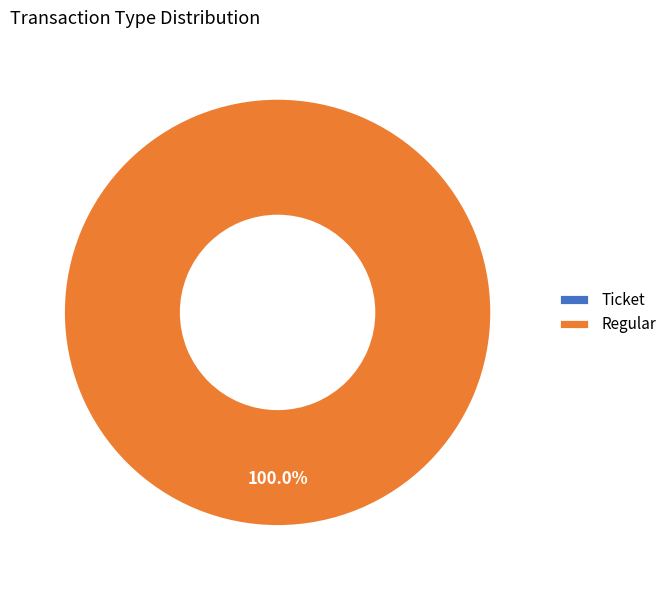

True or false: Ticket accounts for 13% of the total.

False